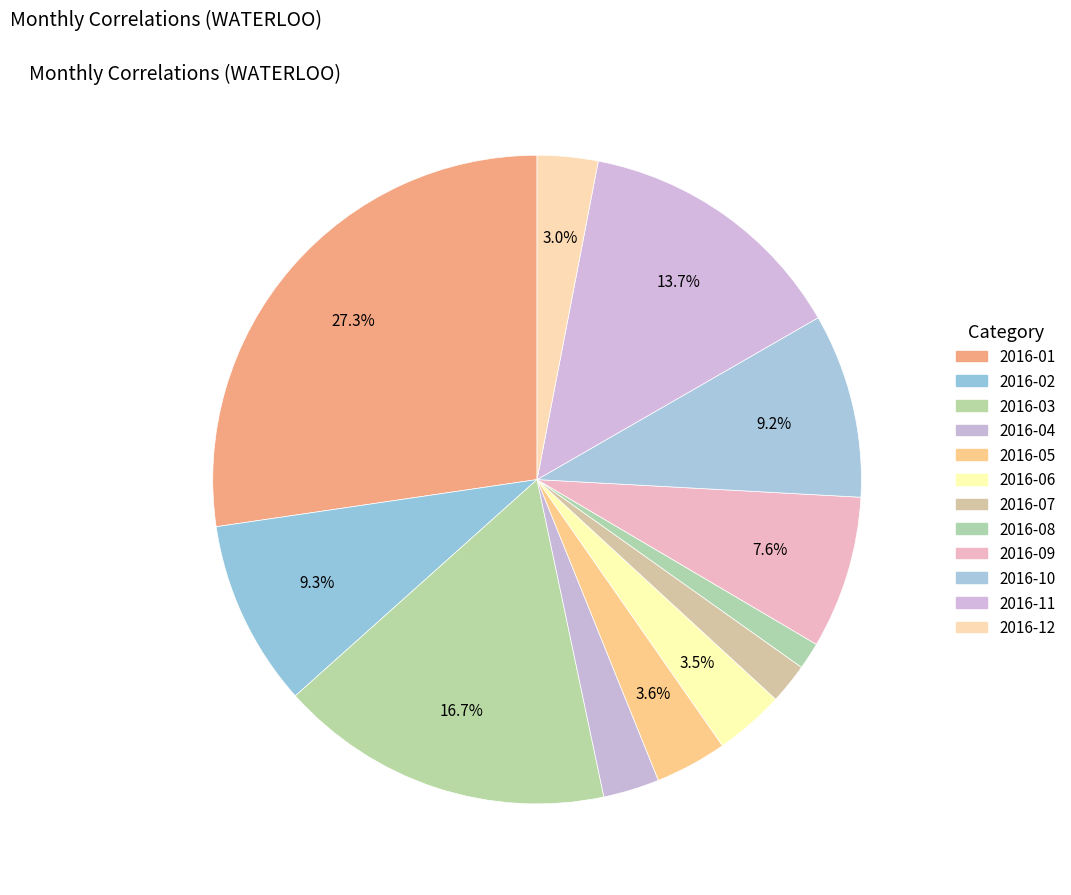

Does 2016-03 account for over 50% of the chart?

No